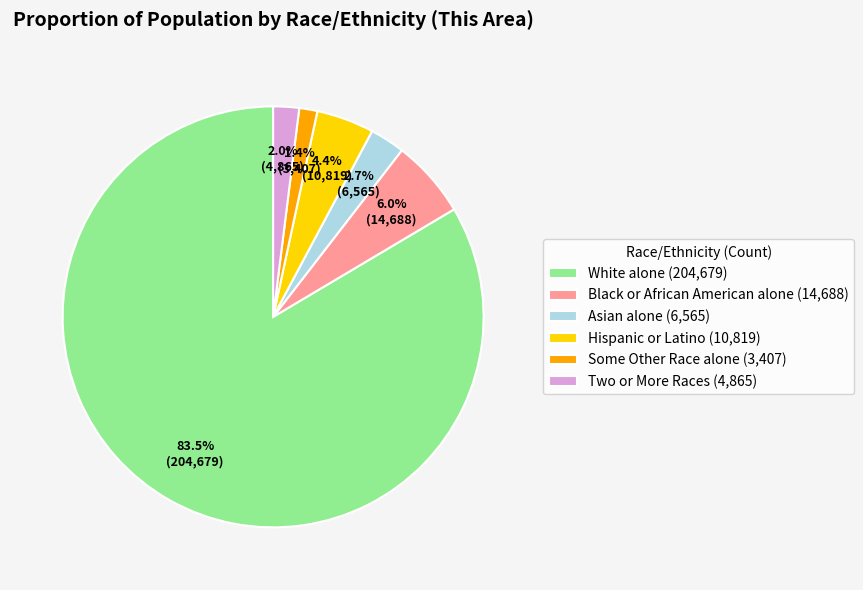

Does any single category account for the majority?

Yes